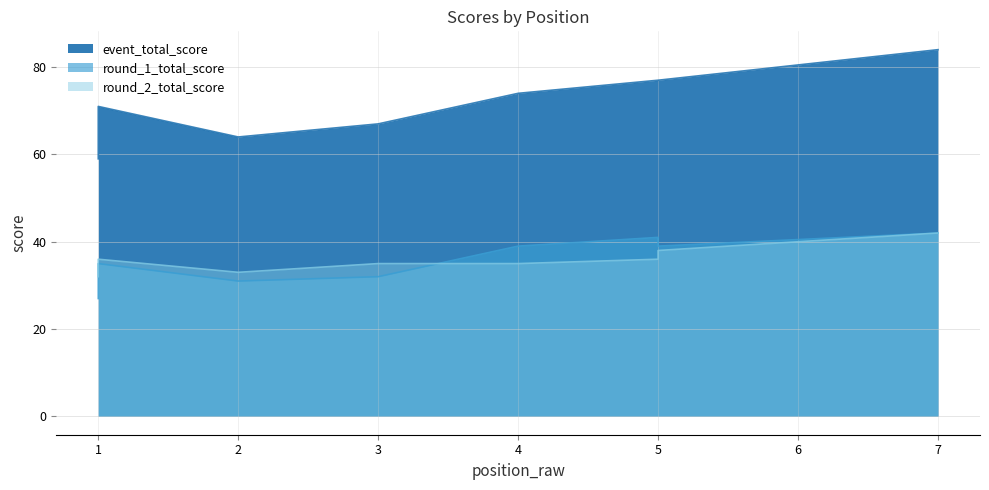

At which label does round_2_total_score first exceed 36?

5